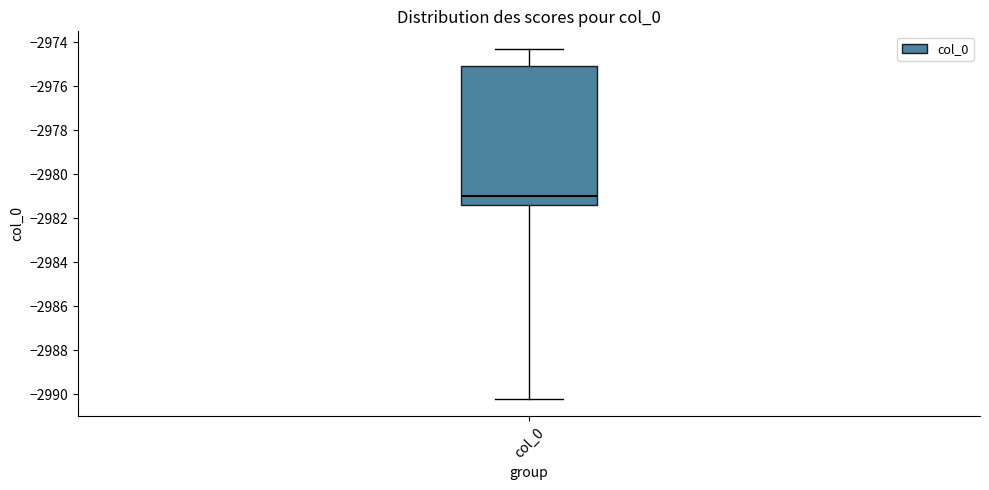

Read this box plot against the y-axis: the position of the median line, the range covered by the box, and the ends of both whiskers. The values are not printed on the chart, so give them approximately, as read against the axis.

median -2981.0, box -2981.4 to -2975.0, whiskers -2990.2 to -2974.2